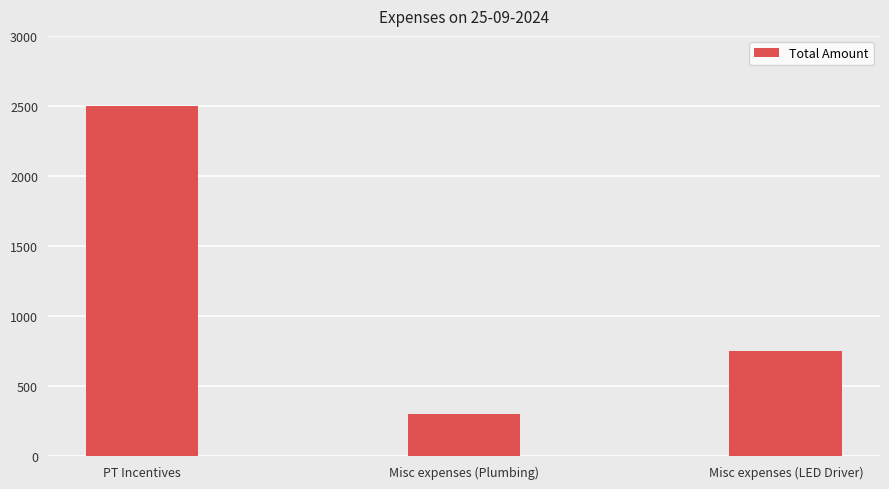

What is the value of the 3rd bar from the left?

750